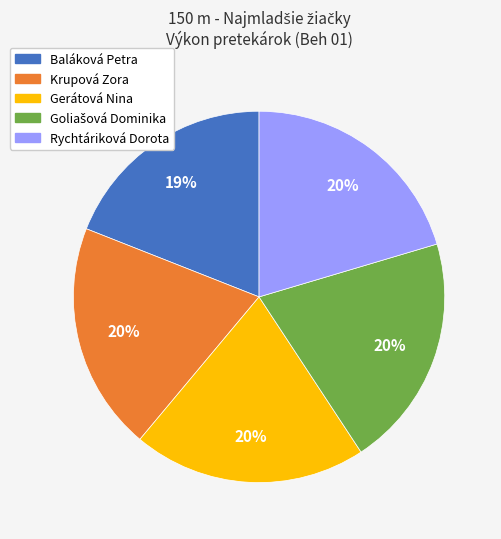

Is it true that Gerátová Nina is 20% of the pie?

True